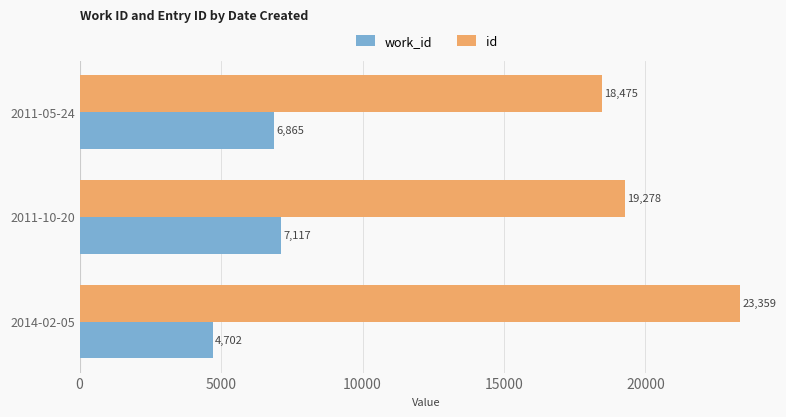

What is the average value of the id series?

20371